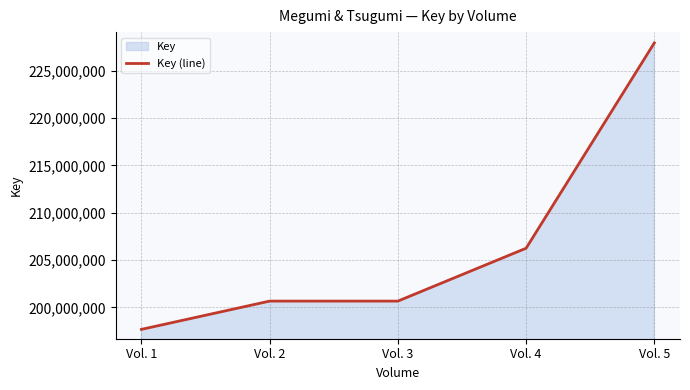

Rank the categories by value from highest to lowest.

Vol. 5, Vol. 4, Vol. 3, Vol. 2, Vol. 1